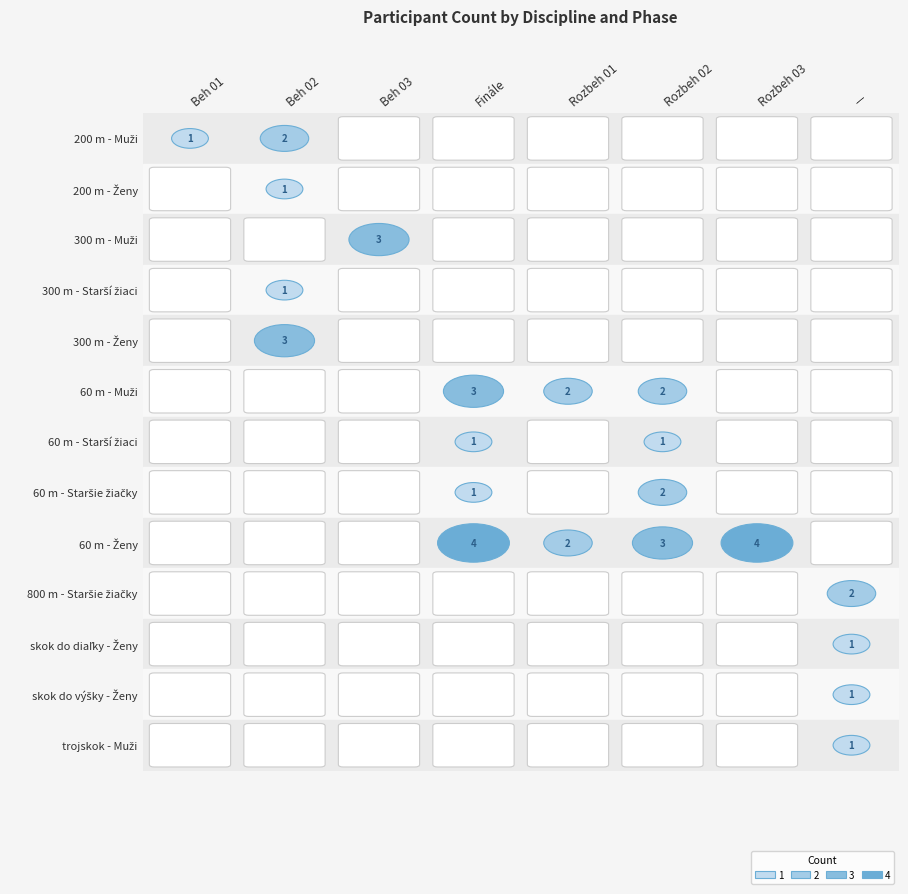

Is it true that 300 m - Starší žiaci equals 1 at 300 m - Starší žiaci?

False